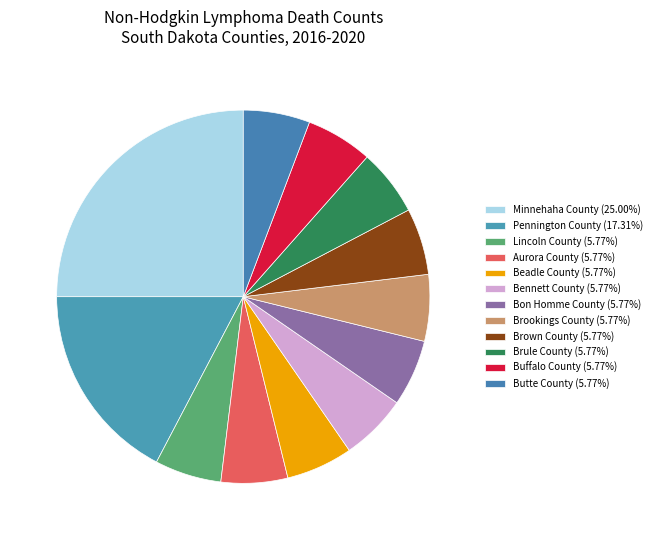

Rank the categories by value from highest to lowest.

Minnehaha County, Pennington County, Lincoln County, Aurora County, Beadle County, Bennett County, Bon Homme County, Brookings County, Brown County, Brule County, Buffalo County, Butte County